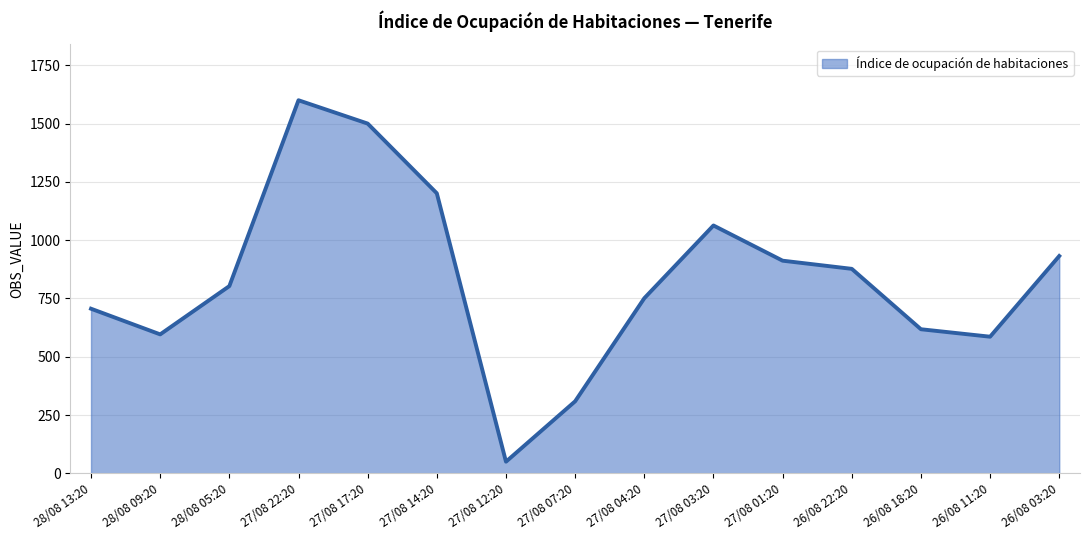

Reading left to right, extract all data points from this chart.

706	596	803	1600	1500	1201	50	309	751	1063	912	877	618	586	932